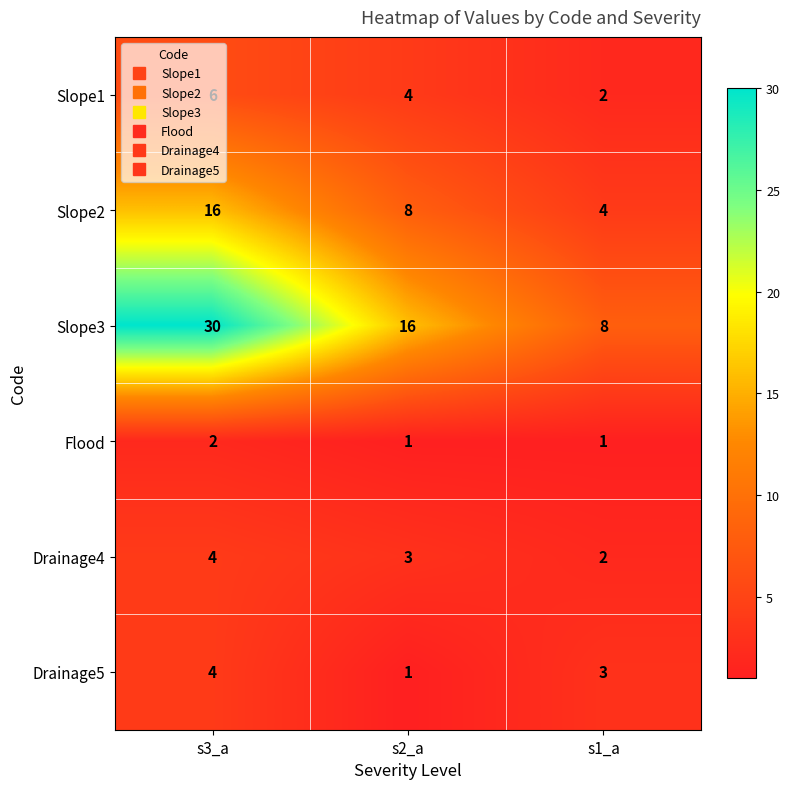

How many categories are shown in the chart?

3